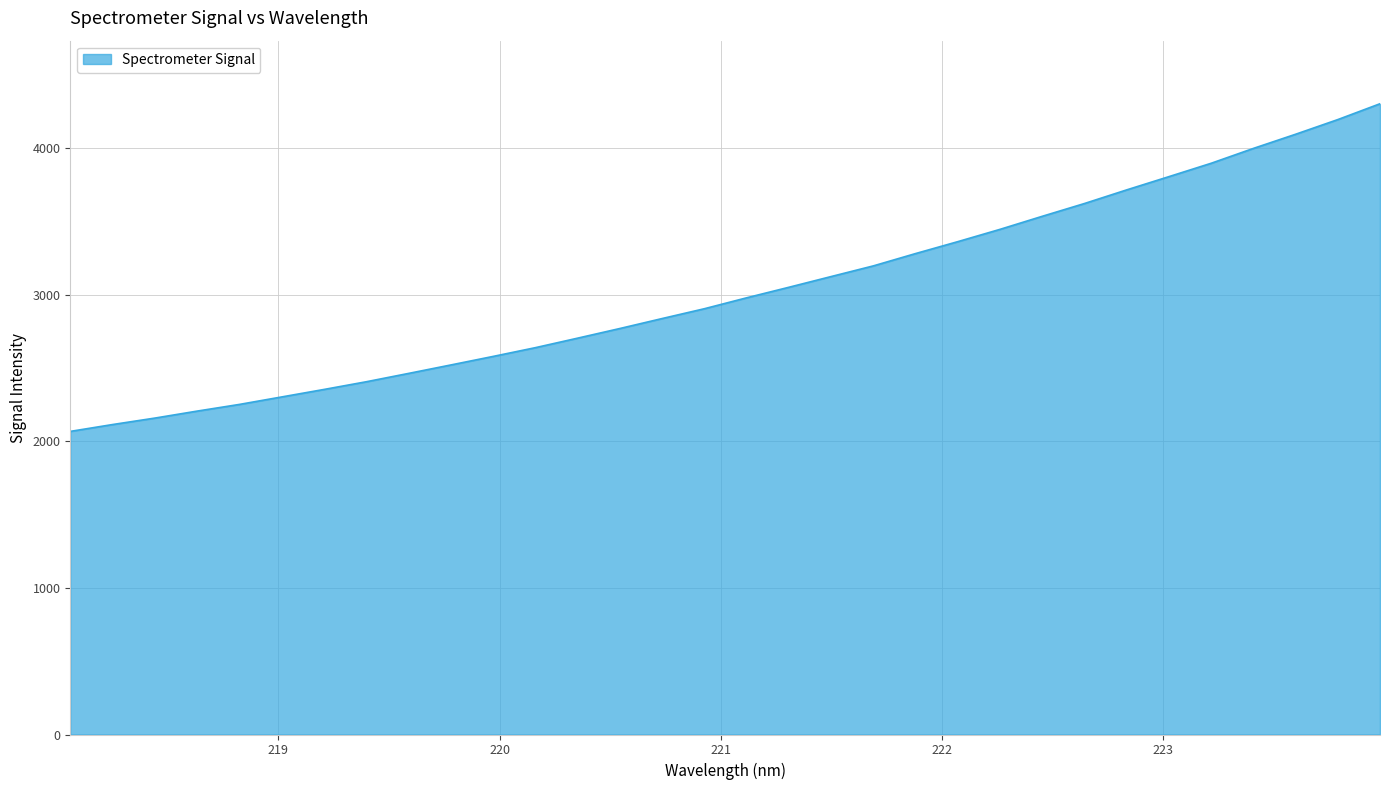

What is the smallest value displayed?

2067.9